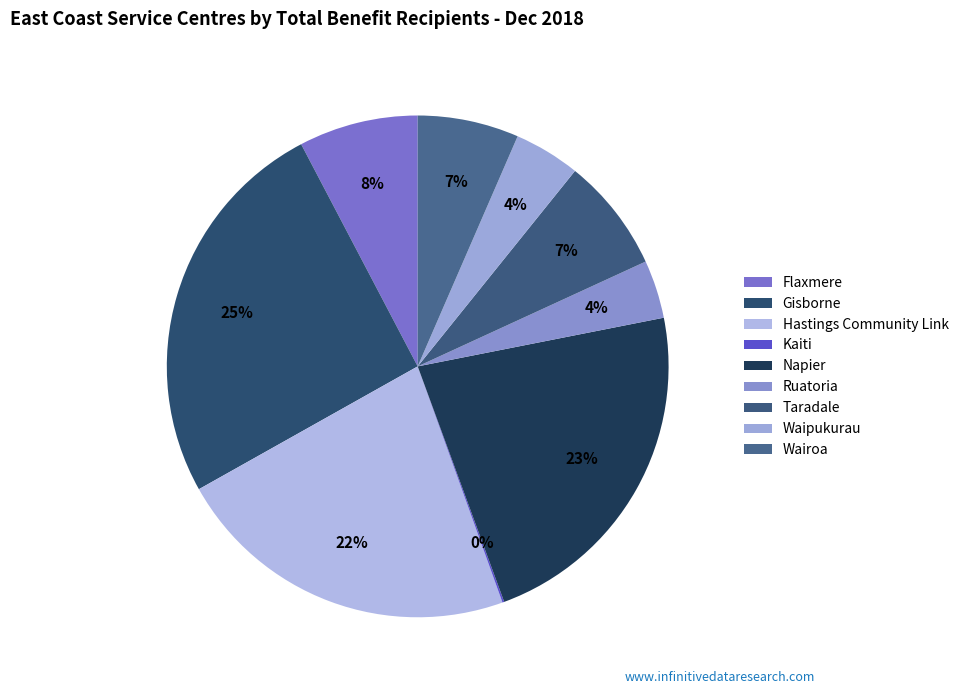

How many segments does this pie chart have?

9